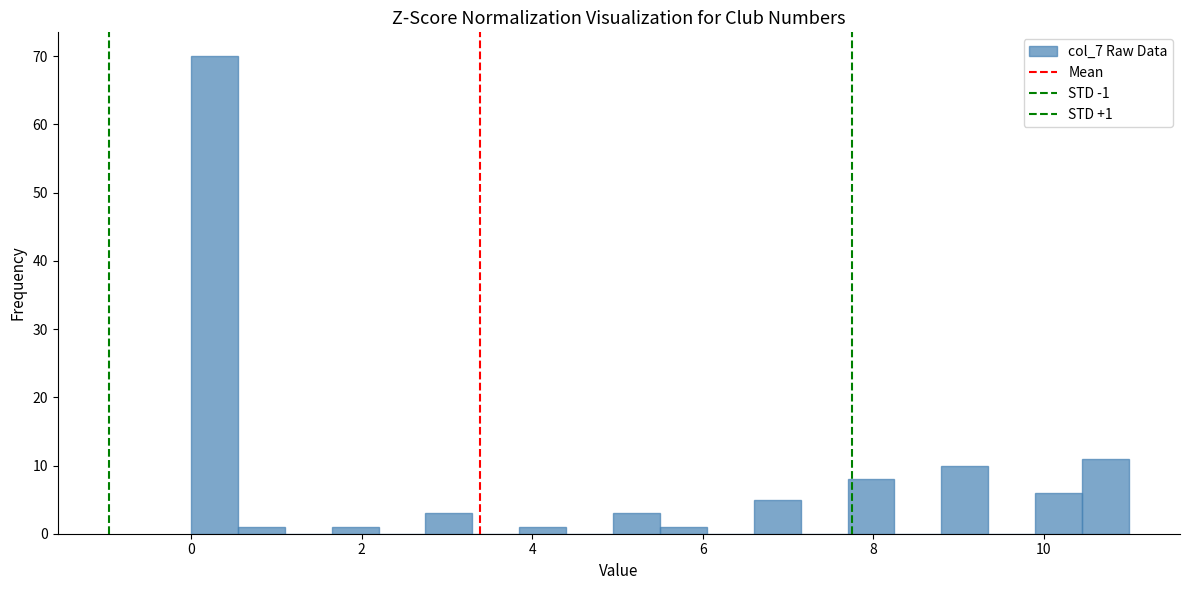

Read against the x-axis, roughly where is the centre of the tallest bar?

0.2